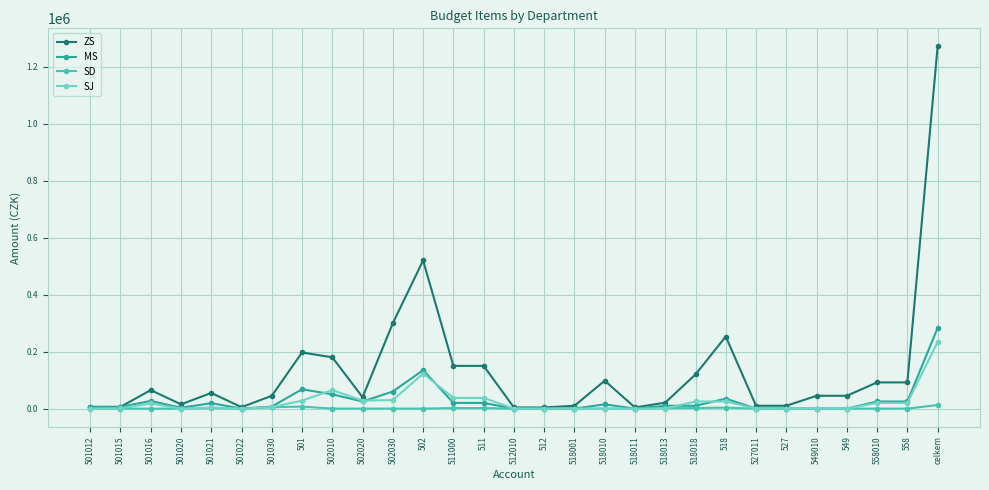

What position from the right is 518011?

11